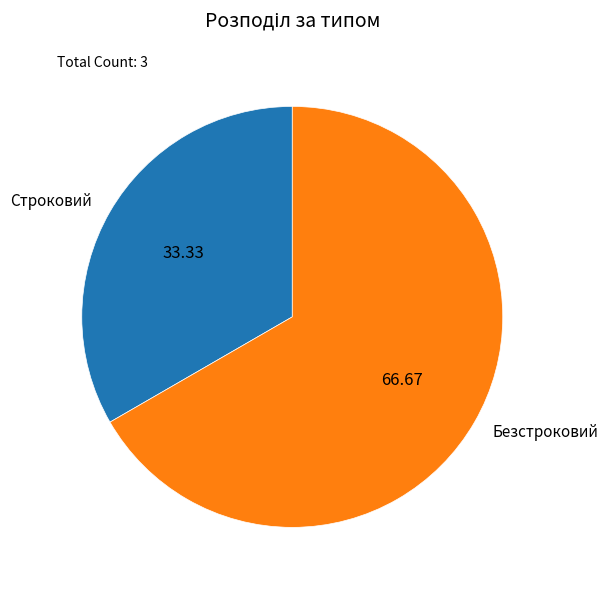

Which slice is the largest?

Безстроковий